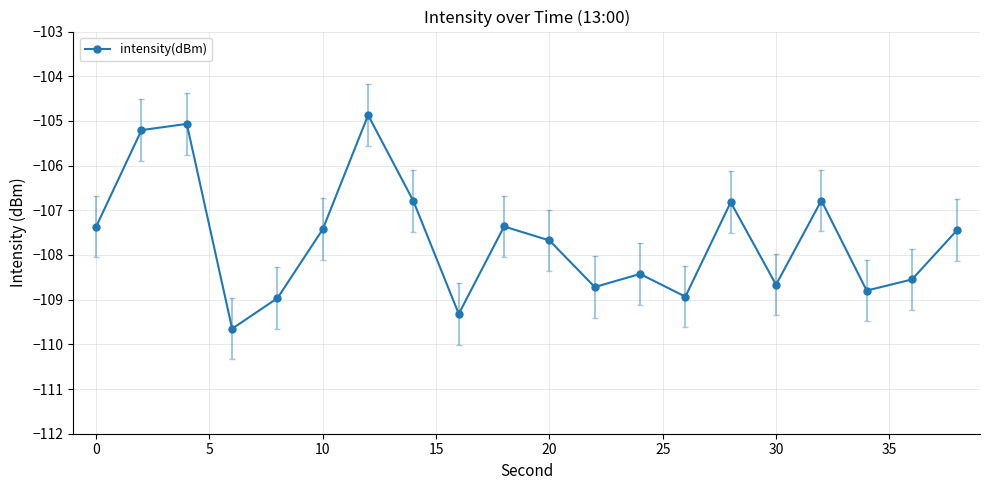

How many points are higher than both their immediate neighbors (excluding endpoints)?

6